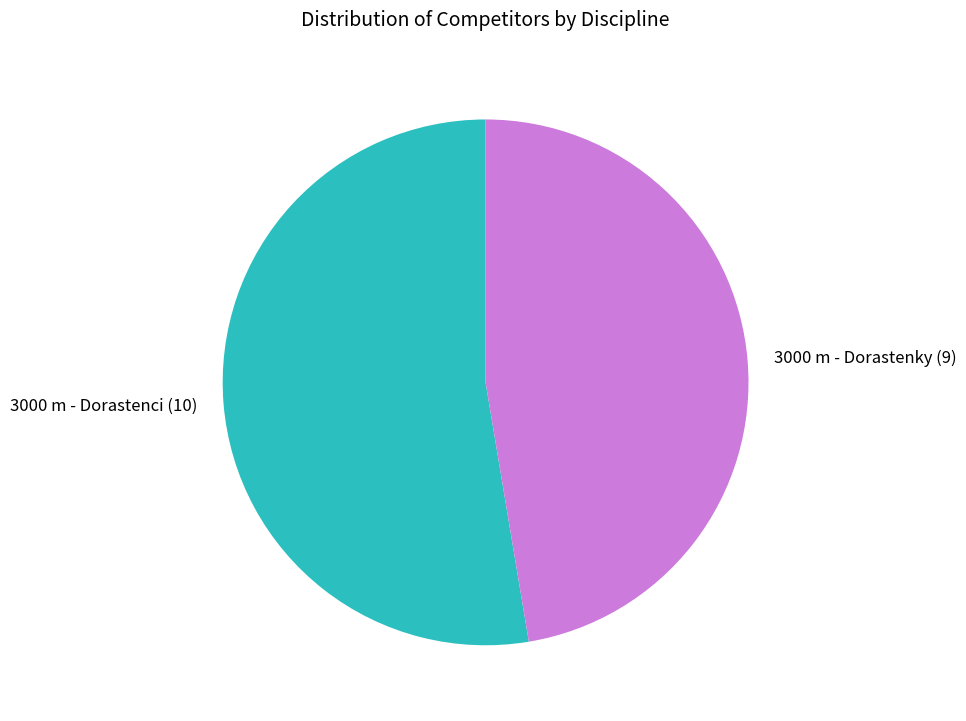

What is the smallest slice in the pie chart?

3000 m - Dorastenky